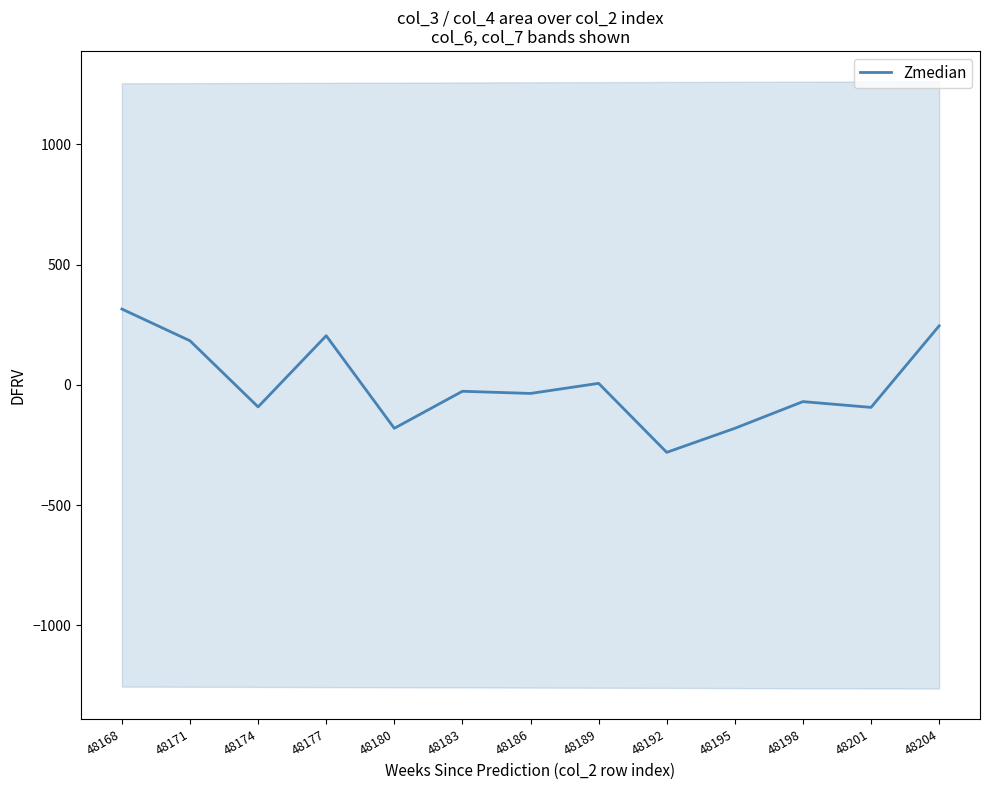

What is the minimum value shown in the chart?

-280.3